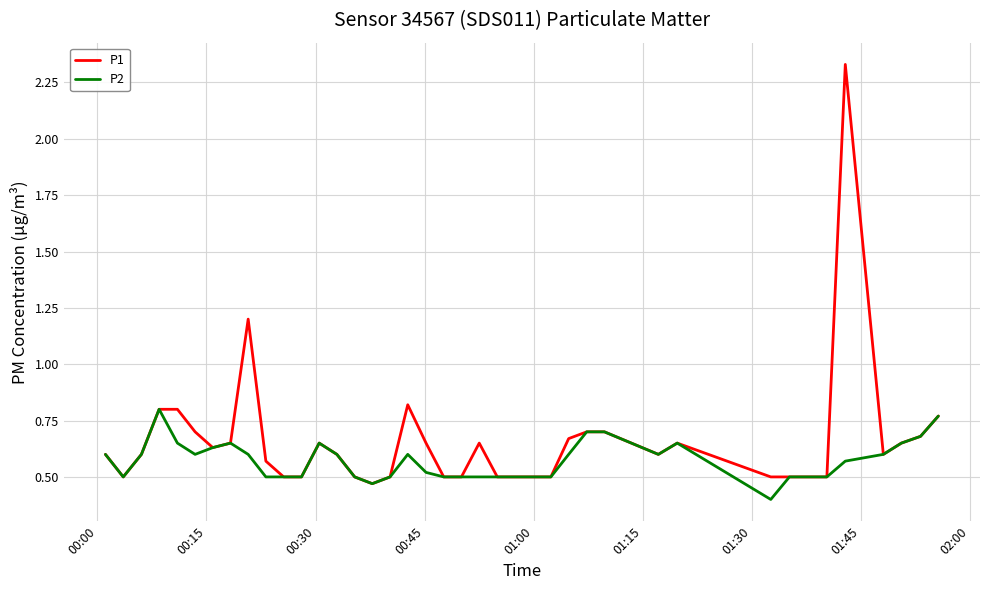

Which series has the largest range (max minus min)?

P1